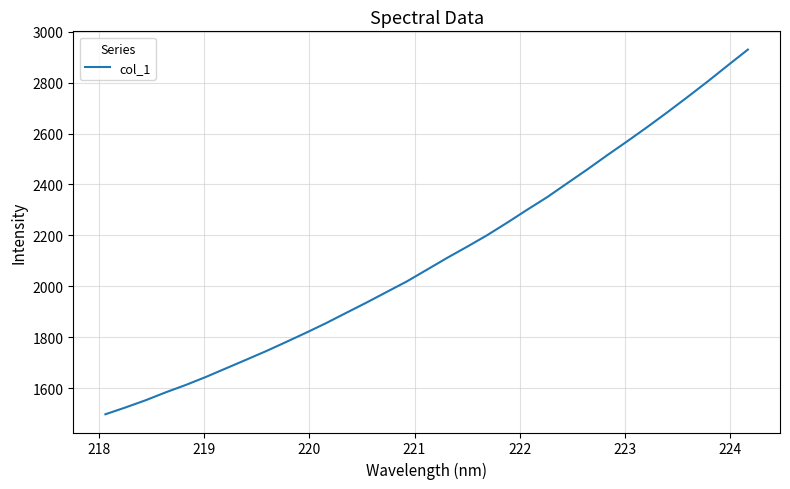

What is the minimum value shown in the chart?

1497.5